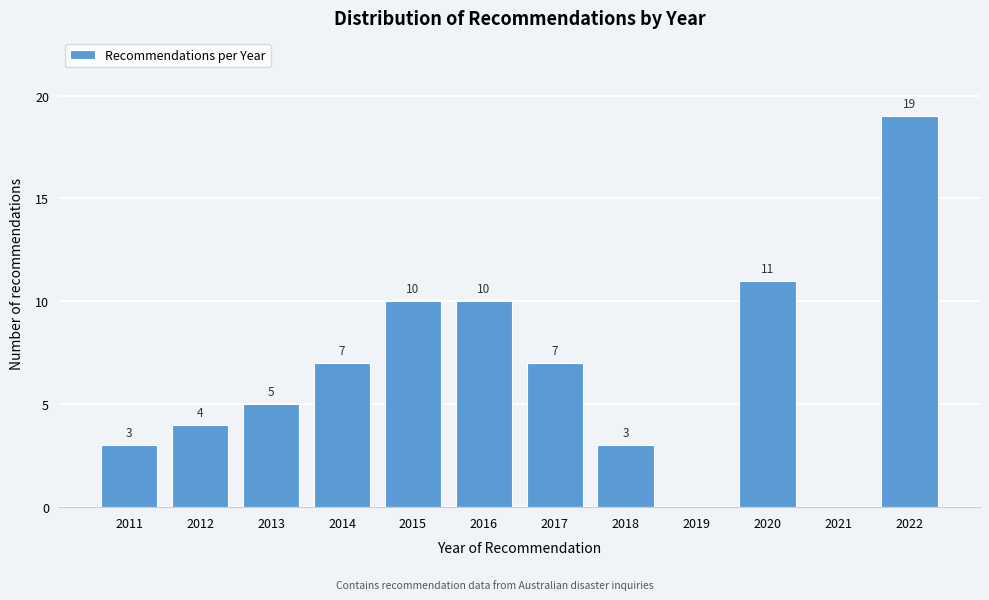

Reading left to right, what are all the values shown in this chart?

2011=3	2012=4	2013=5	2014=7	2015=10	2016=10	2017=7	2018=3	2019=0	2020=11	2021=0	2022=19